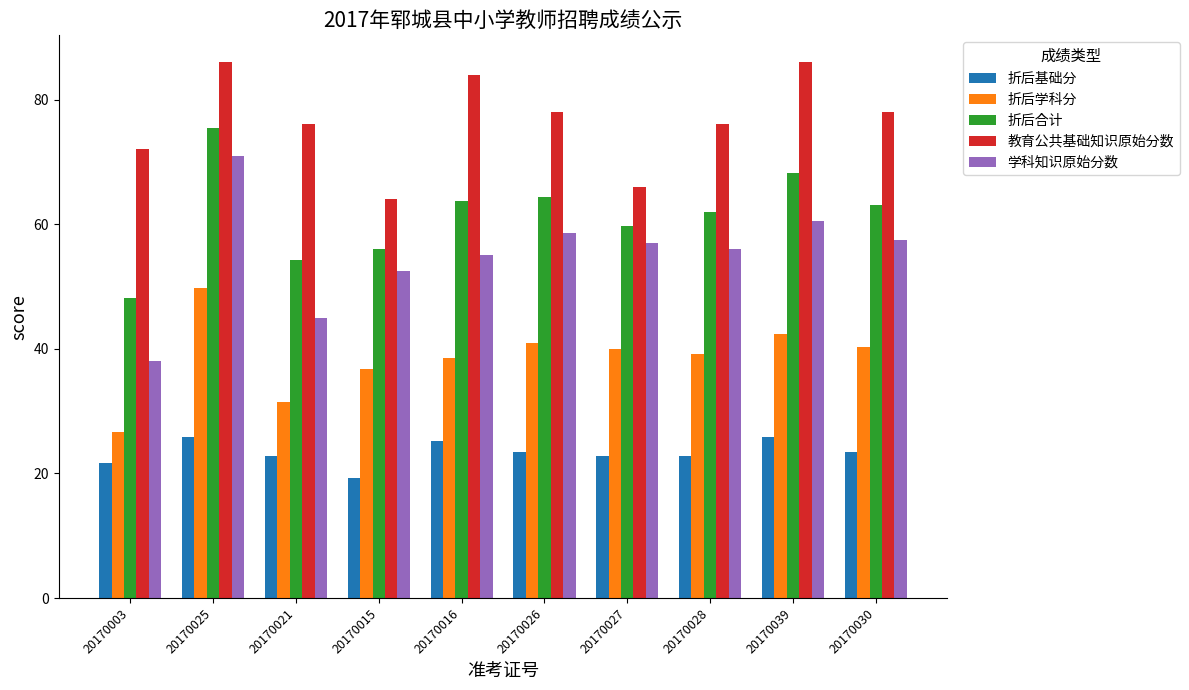

Rank the series at 20170021 from lowest to highest value.

折后基础分, 折后学科分, 学科知识原始分数, 折后合计, 教育公共基础知识原始分数